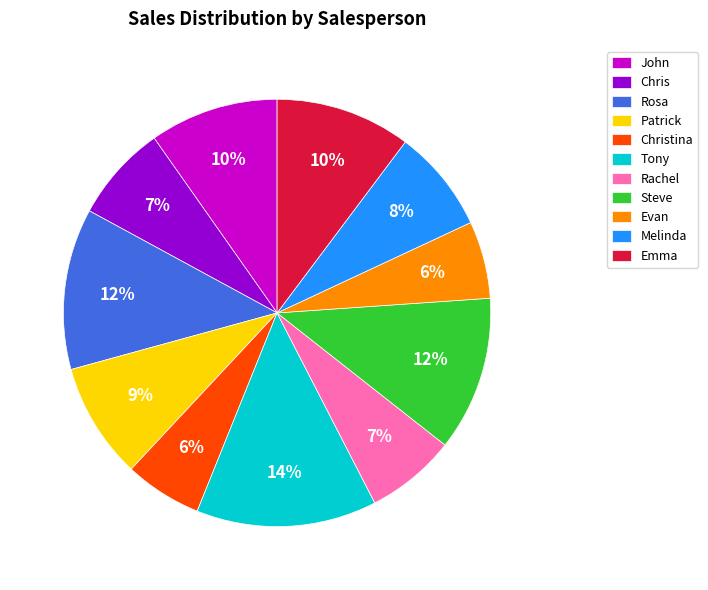

To the nearest percent, what is the average slice percentage?

9%